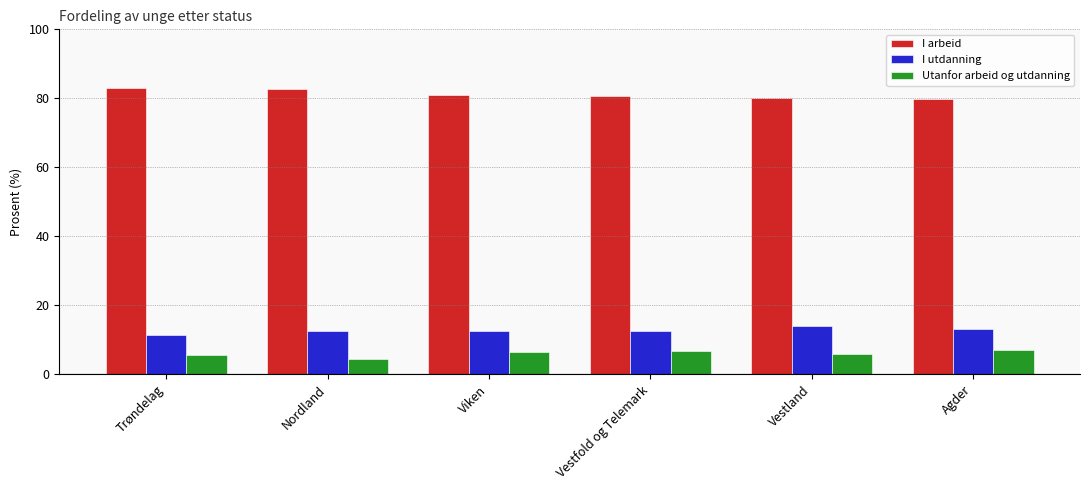

What is the lowest value of the I utdanning series?

11.4